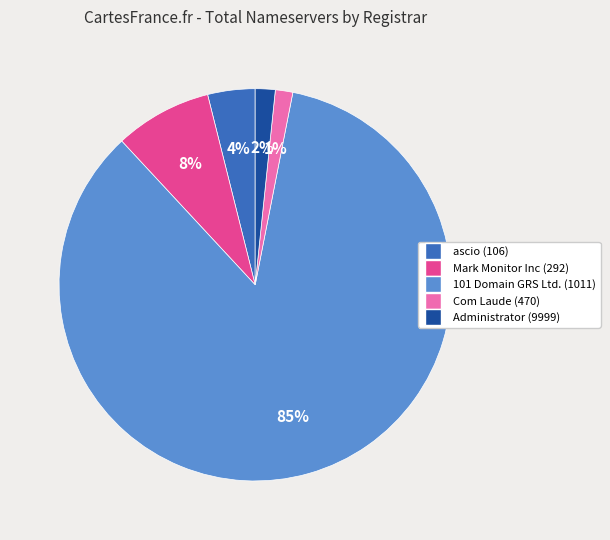

Which slice is the largest?

101 Domain GRS Ltd. (1011)